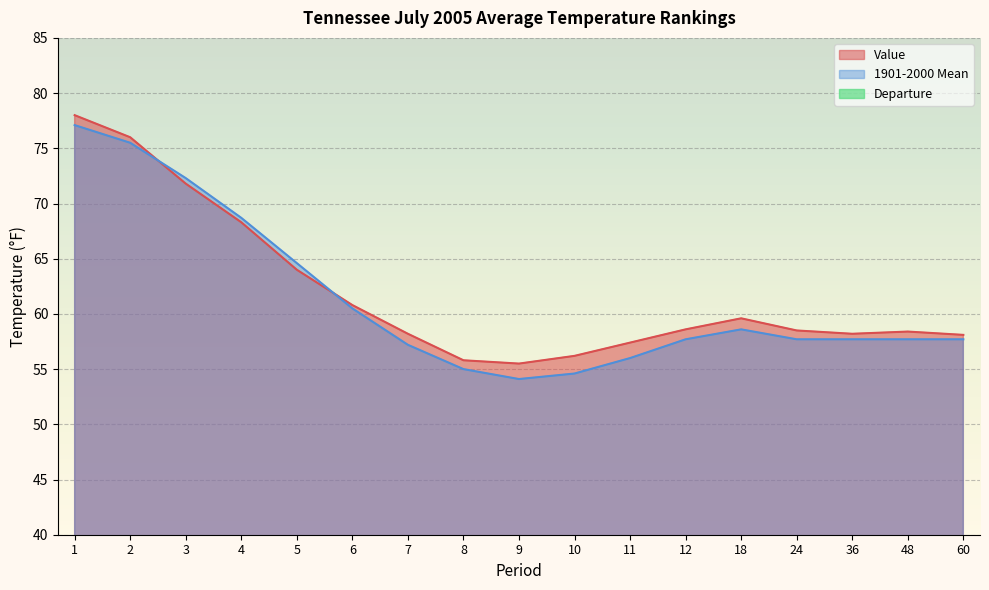

List the labels in order of 1901-2000 Mean value, largest first.

1, 2, 3, 4, 5, 6, 18, 12, 24, 36, 48, 60, 7, 11, 8, 10, 9